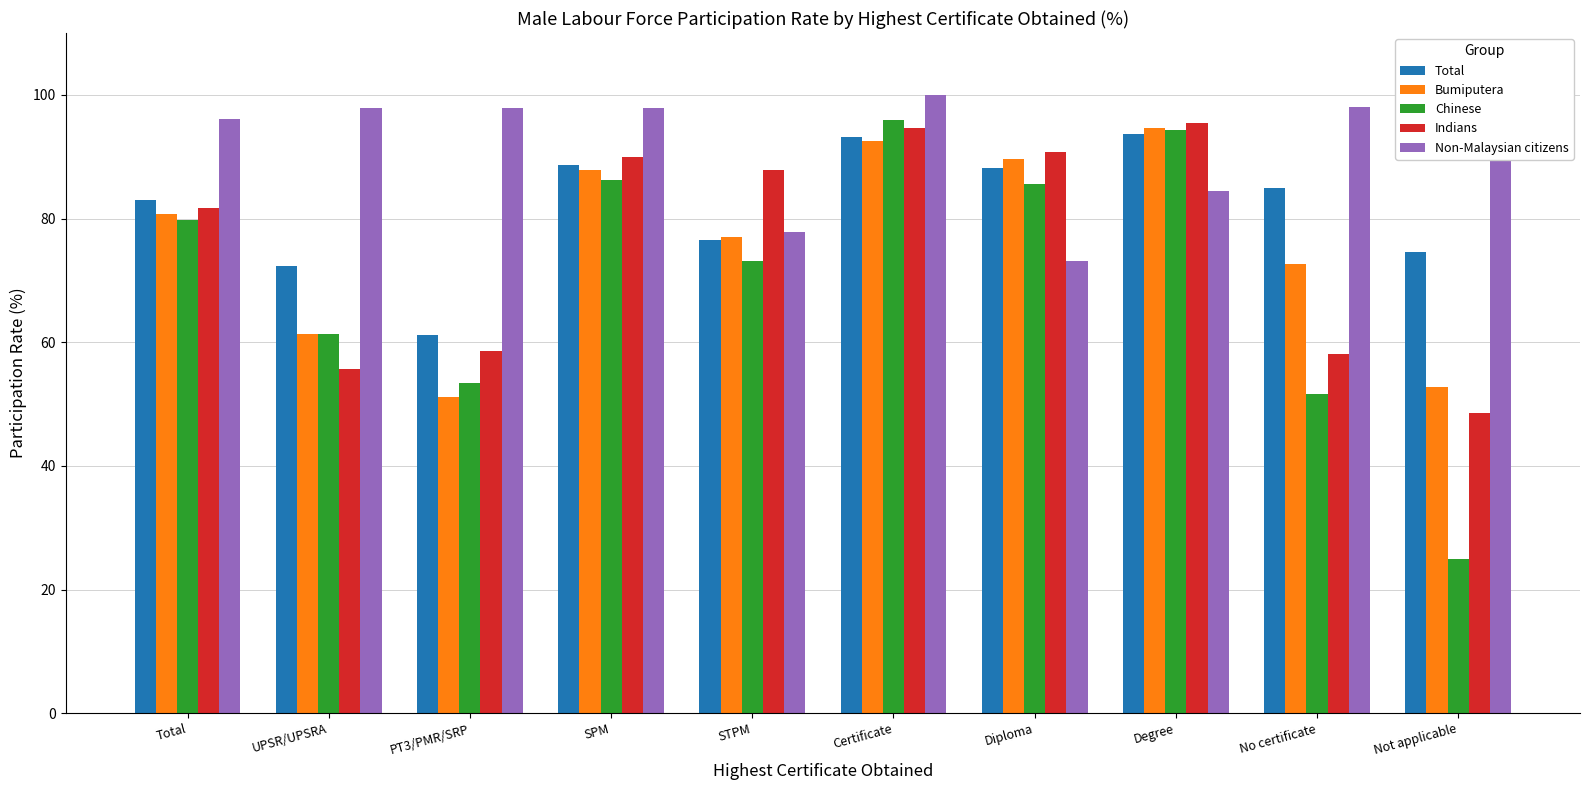

What is the minimum value for Chinese?

24.9